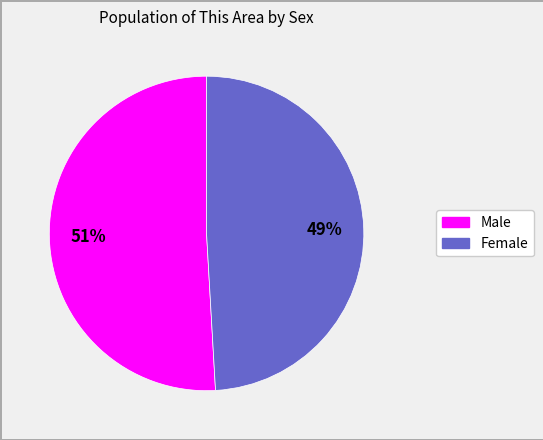

What is the largest slice in the pie chart?

Male